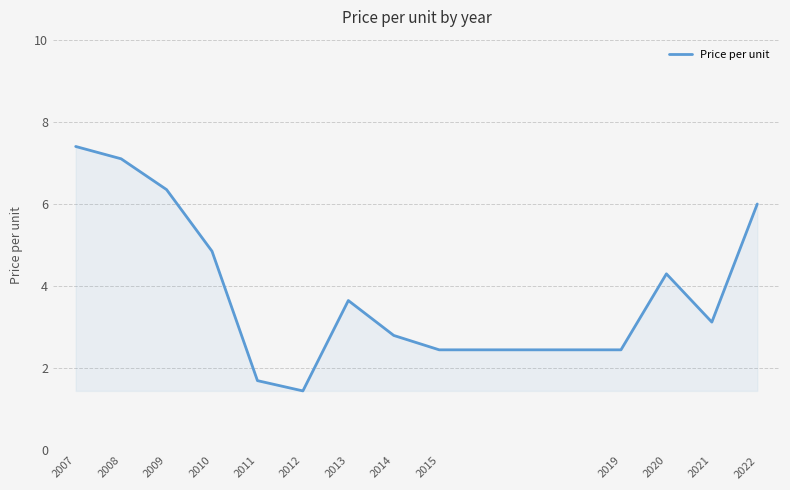

At which category does the data reach its first local peak?

2013